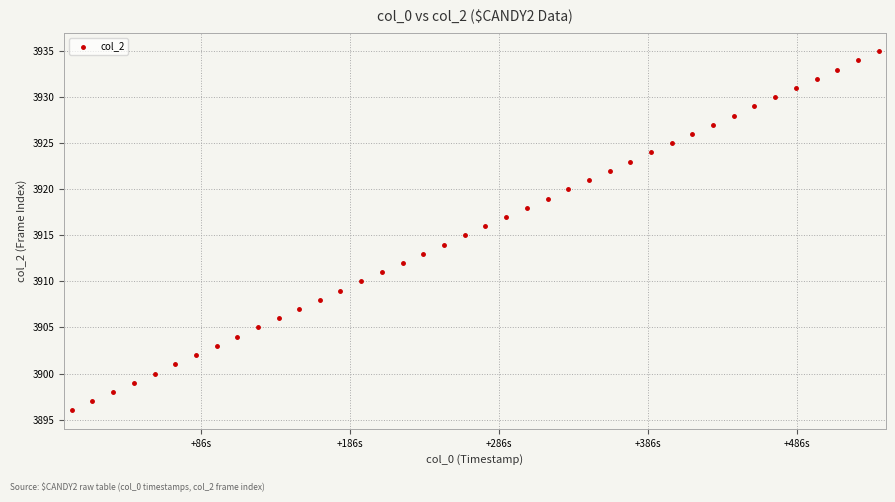

What is the range of Y values (max minus min)?

39